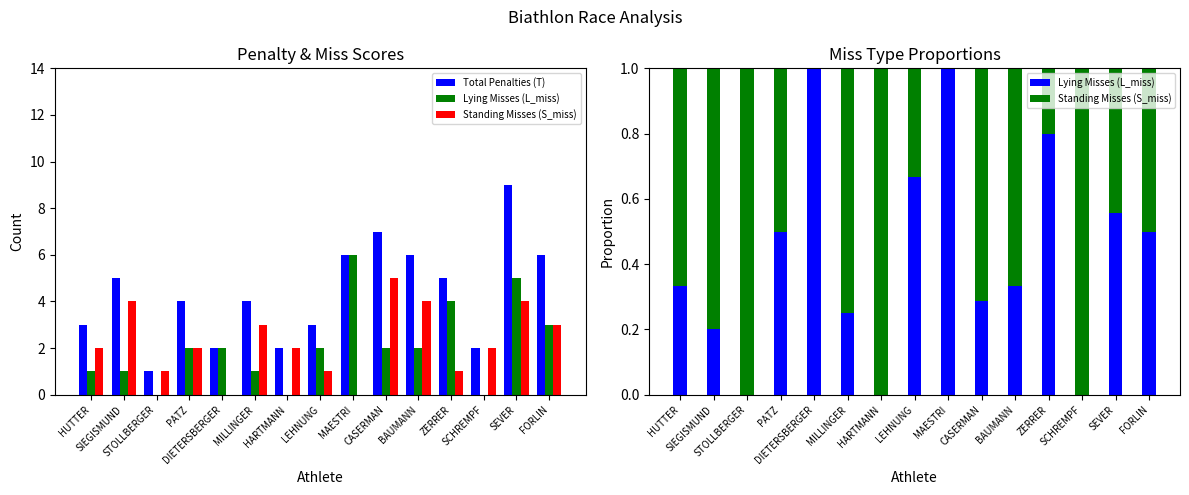

What is the sum of all Standing Misses (S_miss) values?

8.6